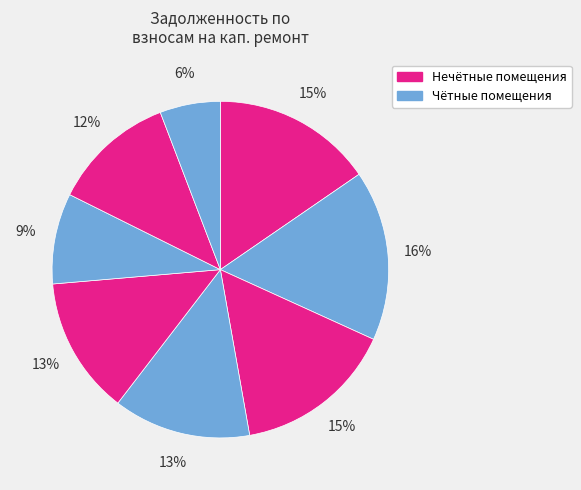

Count the number of slices in the pie.

8